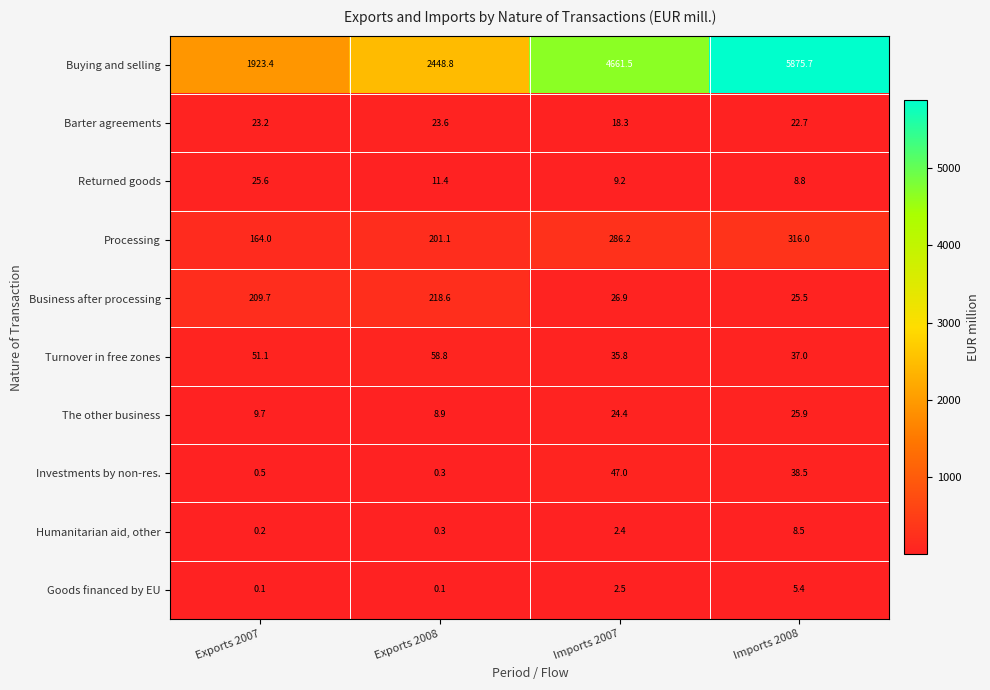

What is the total value across all series at Imports 2008?

6364.0